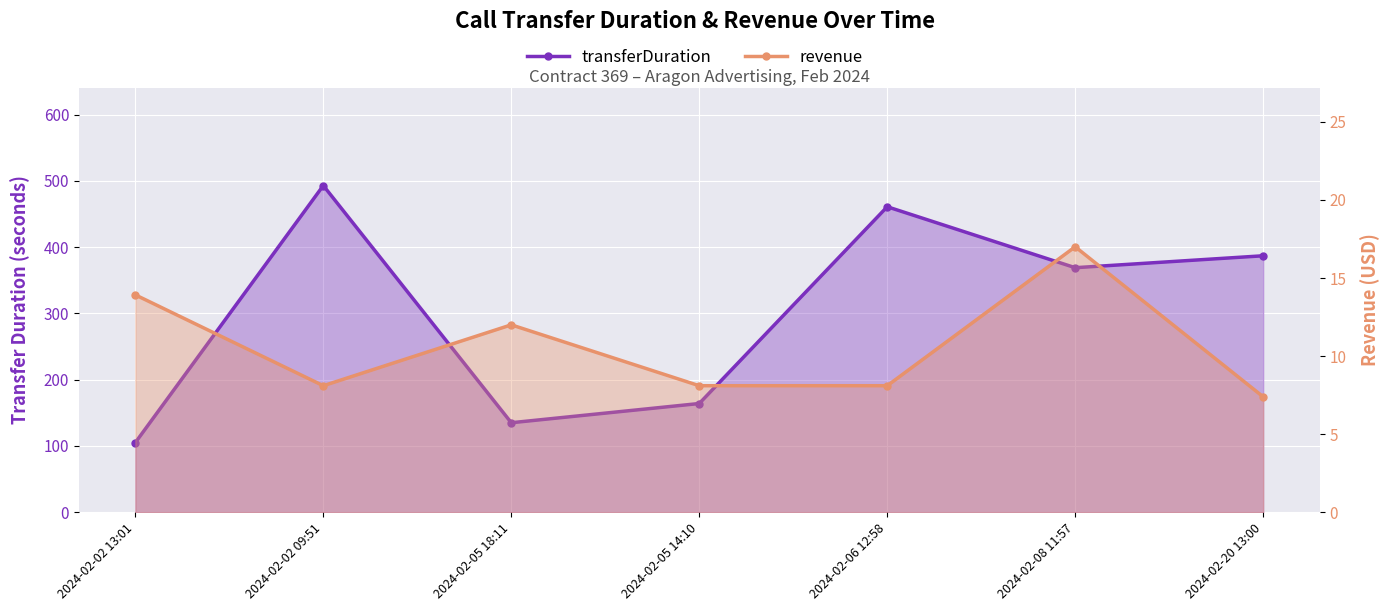

True or false: revenue has a value of 12.0 at 2024-02-05 18:11.

True